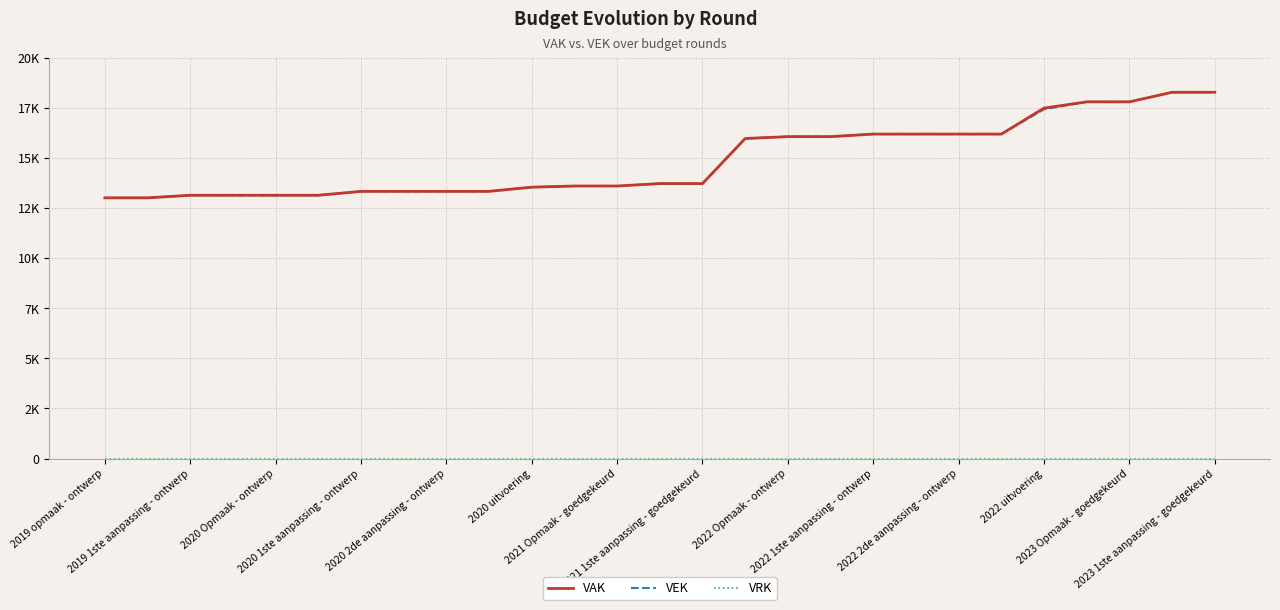

What is the lowest value of the VEK series?

13006